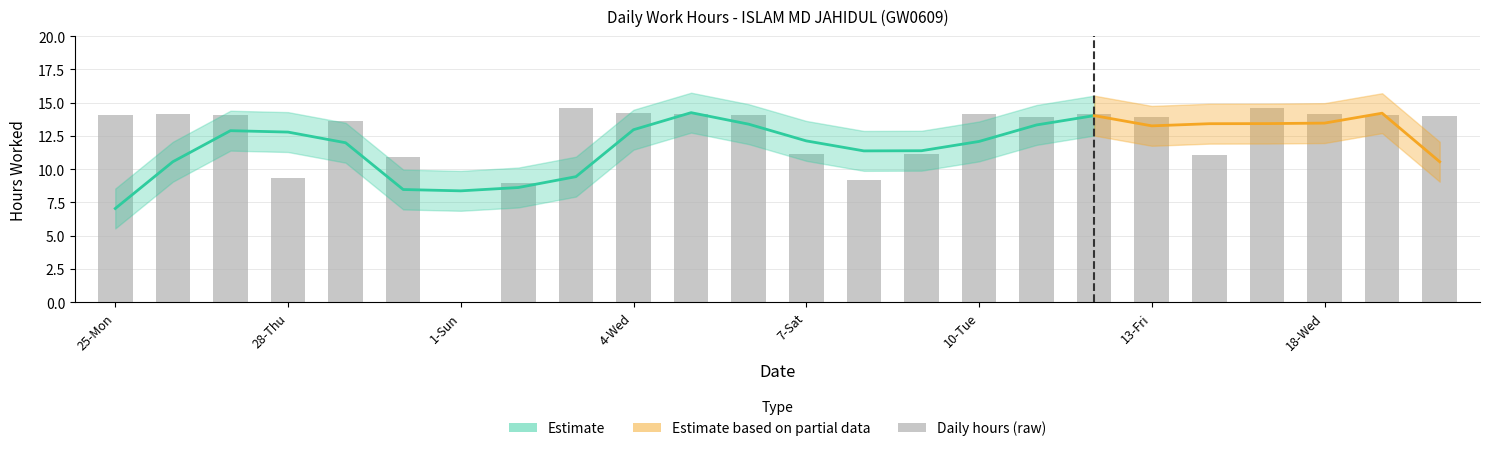

What is the label of the 16th bar from the left?

10-Tue